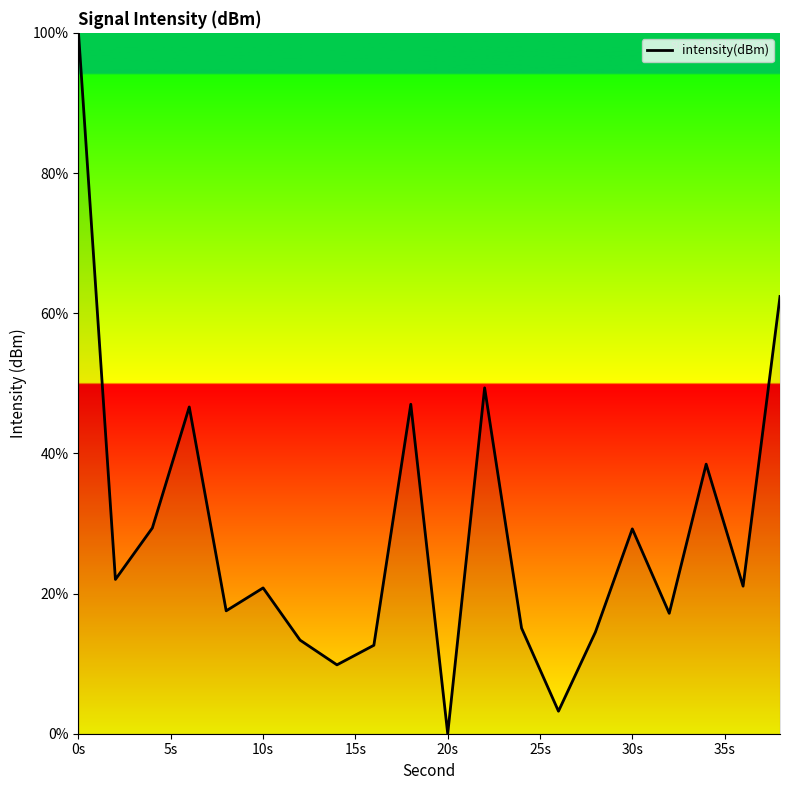

What is the difference between the maximum and minimum values?

100.0